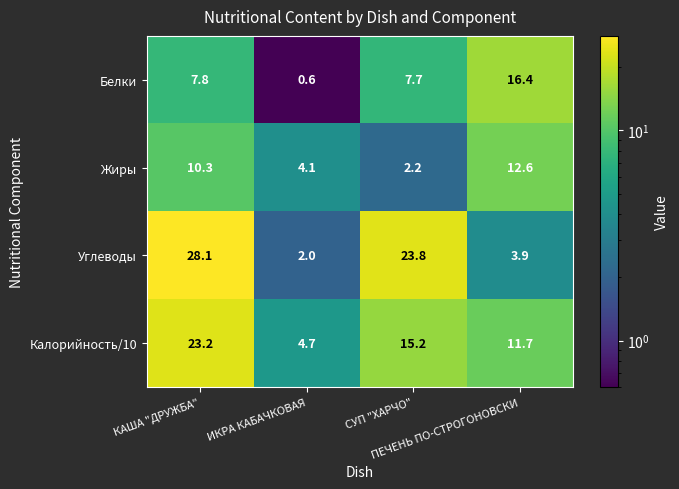

Which series has the widest spread of values?

Углеводы